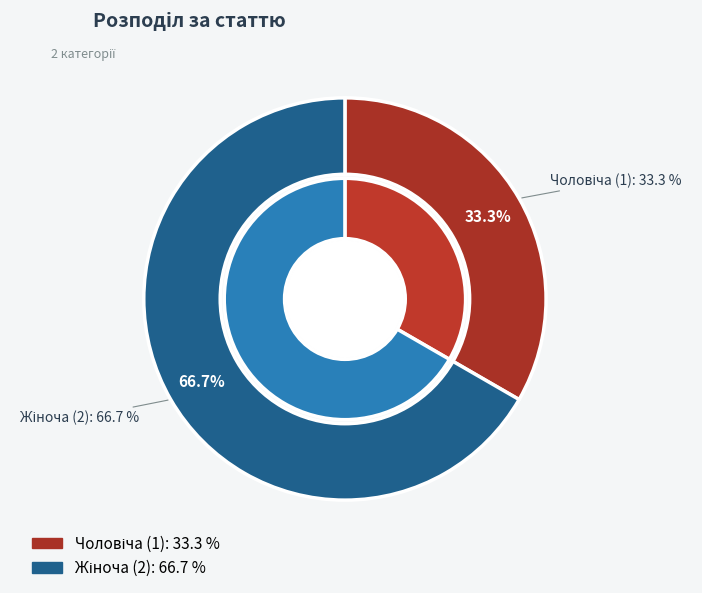

To the nearest percent, what percentage of the pie is Жіноча?

67%